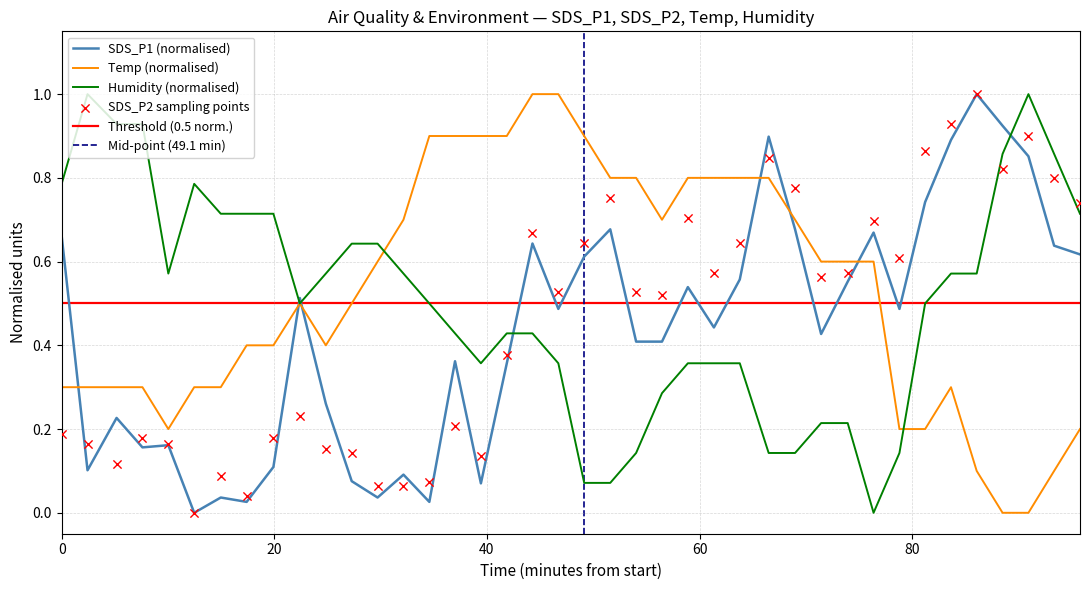

Which series has the widest spread of Y values?

SDS_P1